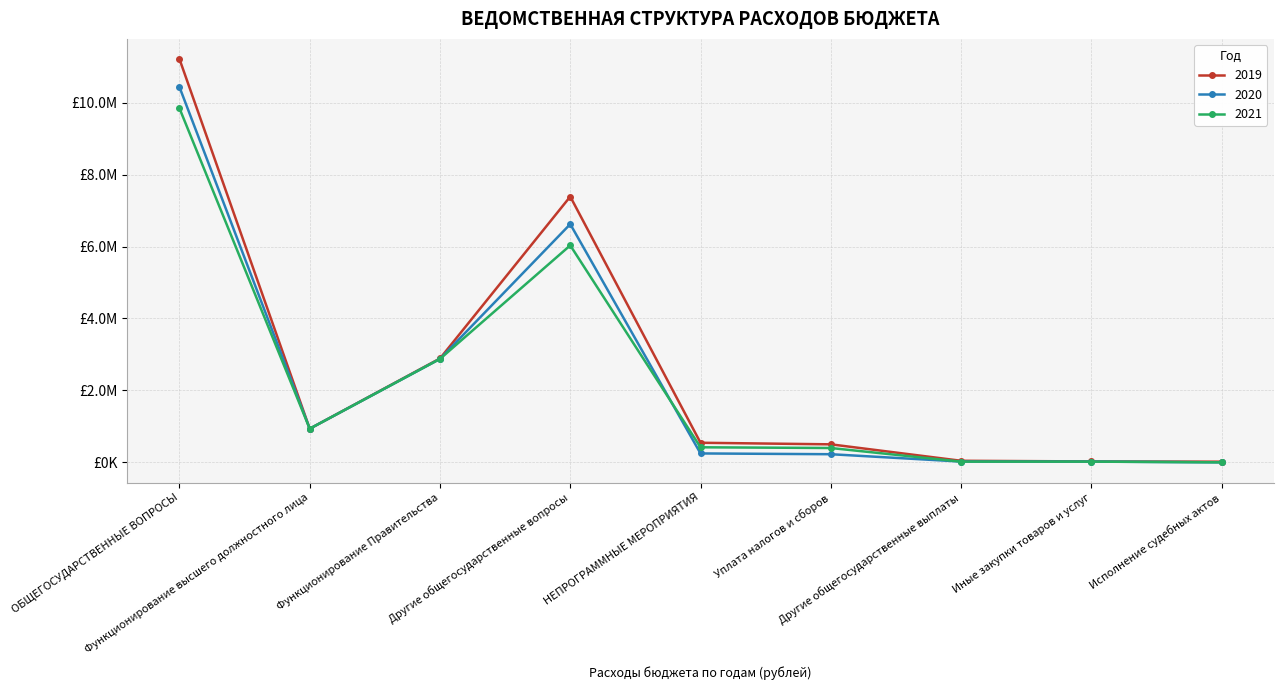

In 2020, how many points are lower than both neighbors (excluding endpoints)?

1